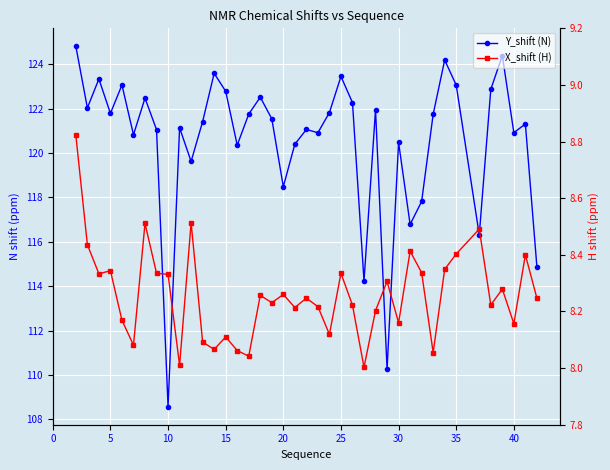

Count the number of data series in this chart.

2